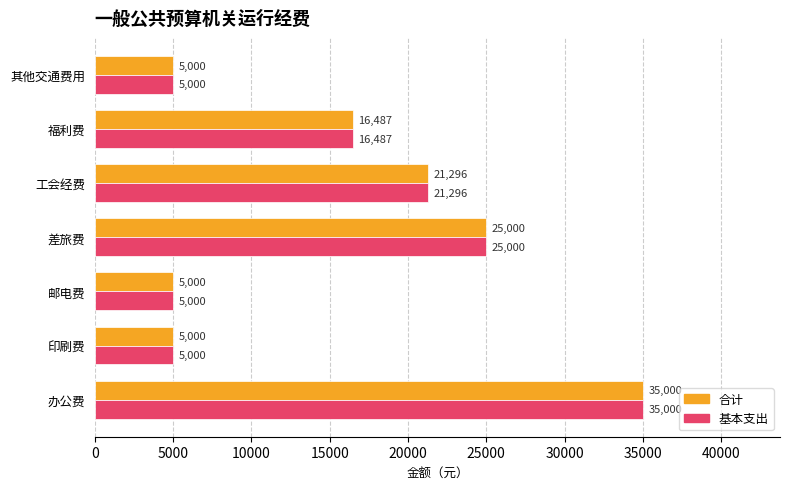

The value of 合计 at 工会经费 is 29717.4. True or false?

False